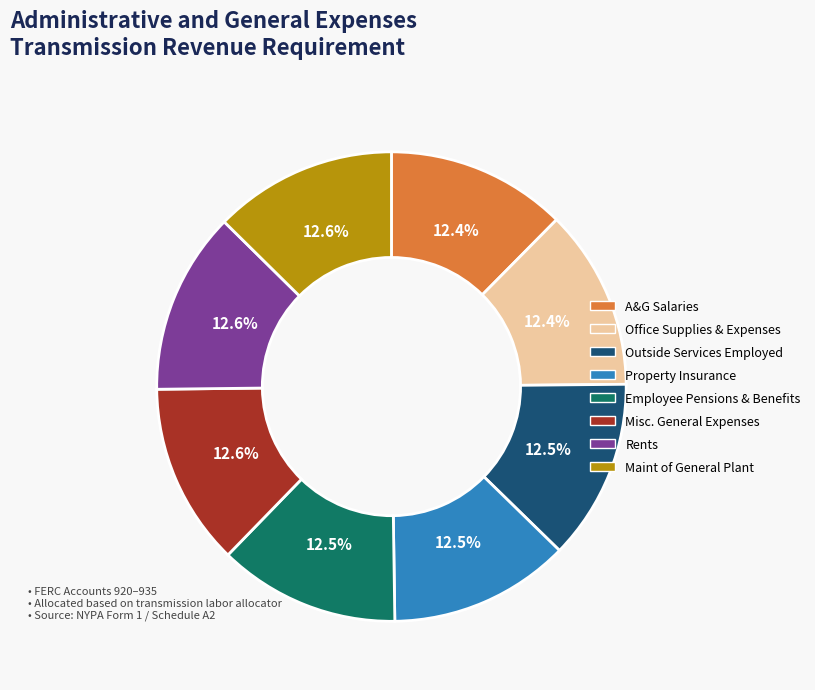

Count the number of slices in the pie.

8